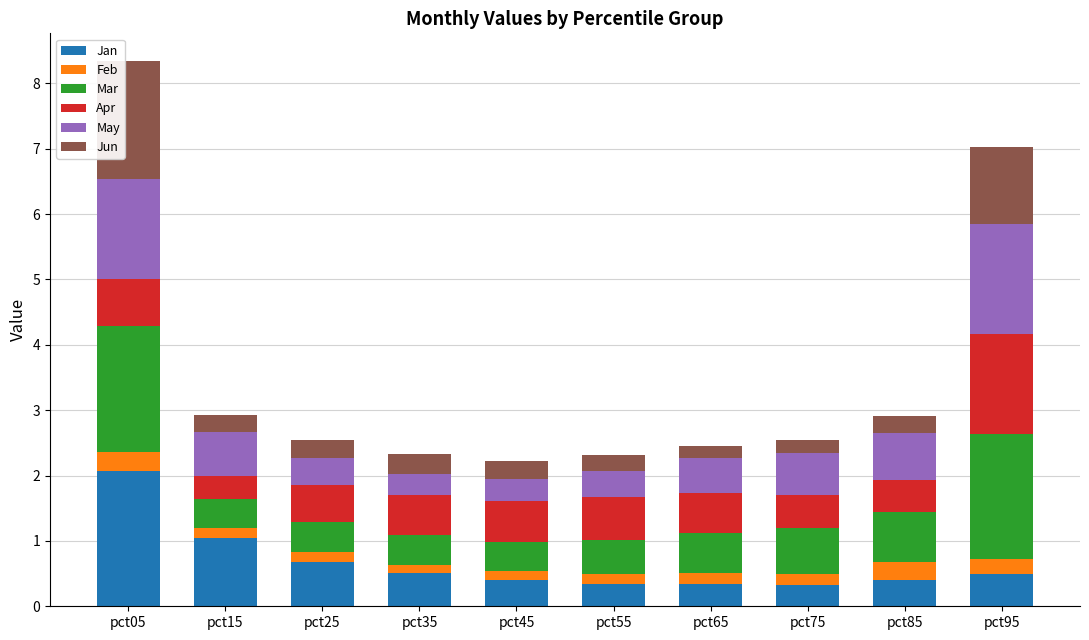

What is the difference between the second highest and minimum values in the Jan series?

0.7